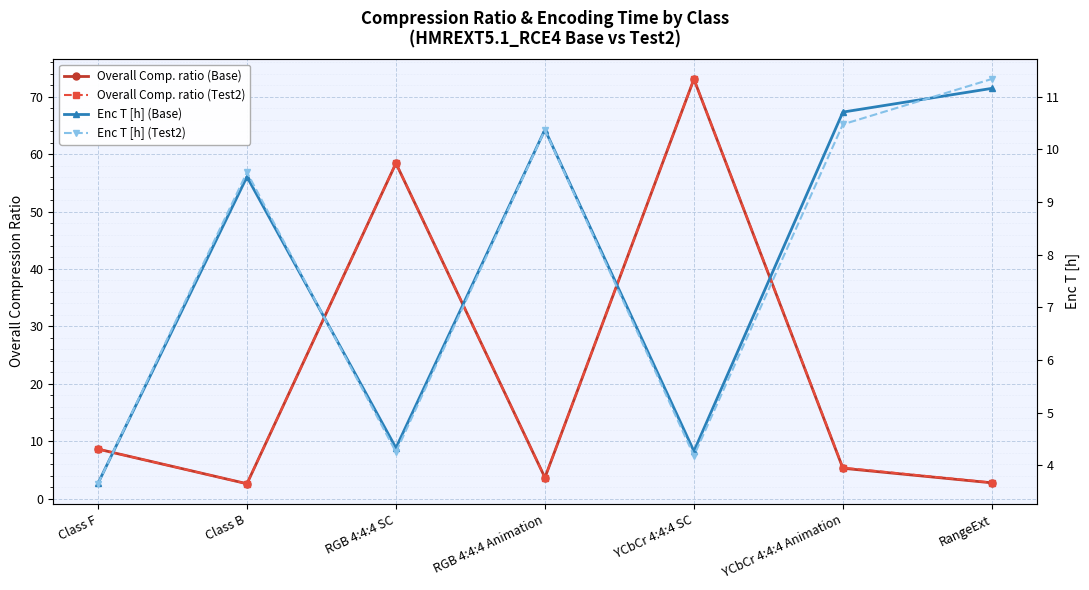

At which category does the chart reach its peak across all series?

YCbCr 4:4:4 SC